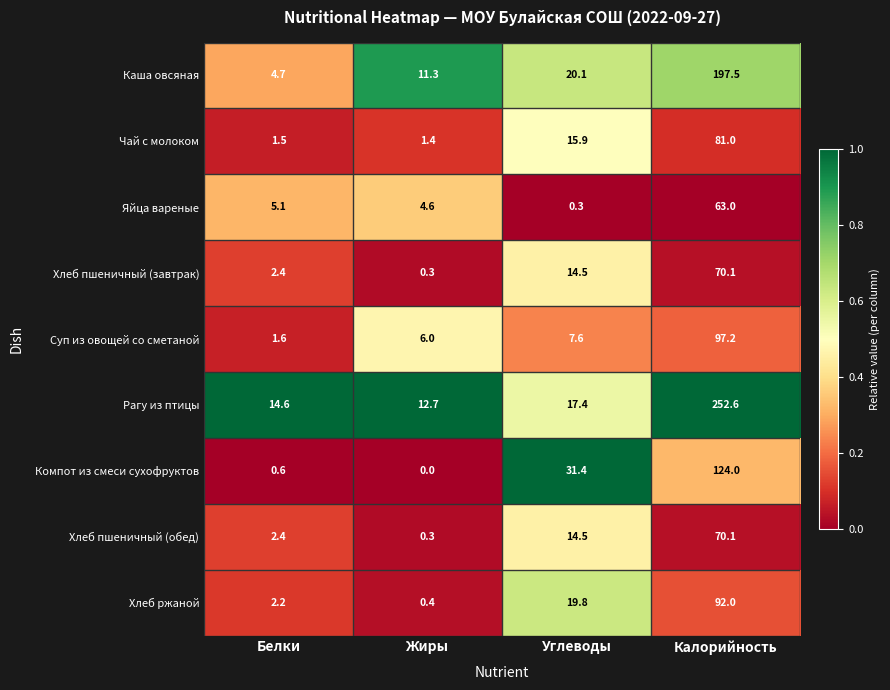

Read the Хлеб ржаной value at Калорийность.

92.0